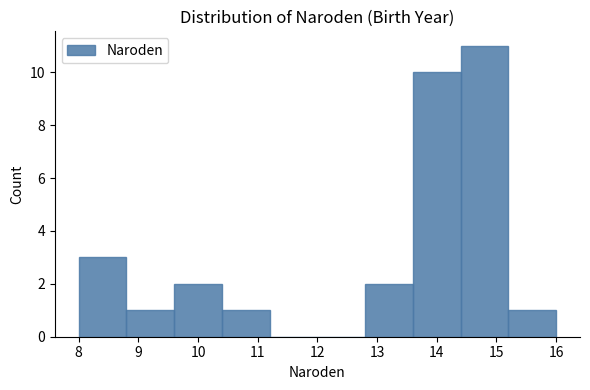

What is the height of the bar covering 8.8 to 9.6 on the x-axis? The values are not printed on the chart, so give them approximately, as read against the axis.

1